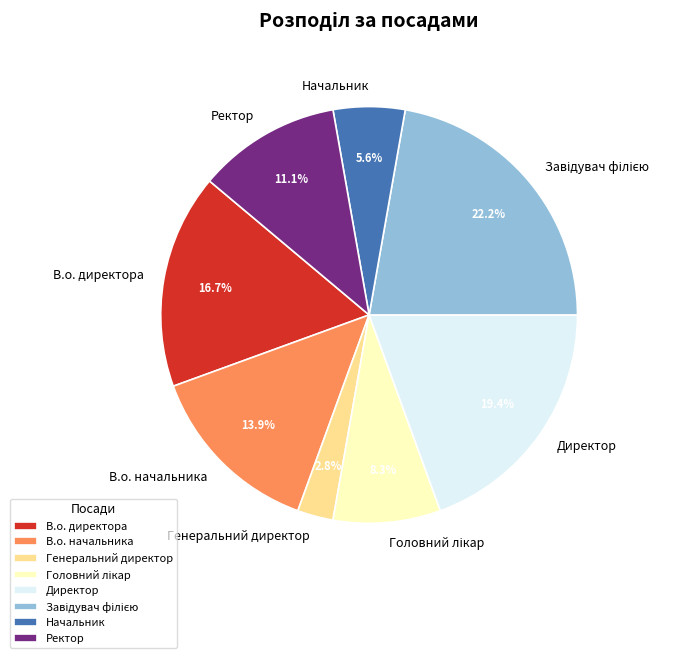

What is the smallest slice in the pie chart?

Генеральний директор